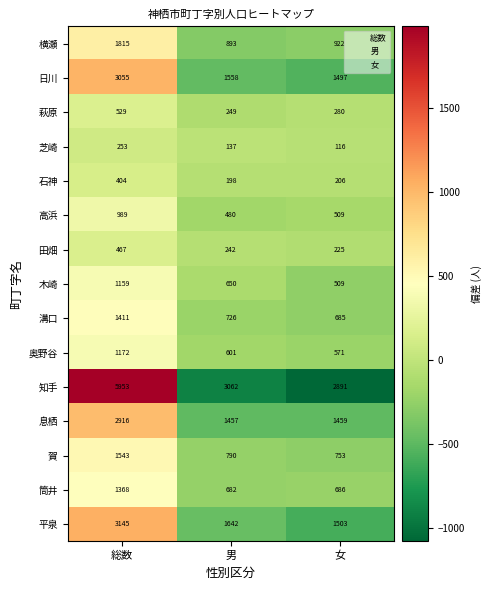

The 横瀬 series shows 1452 at 女. True or false?

False